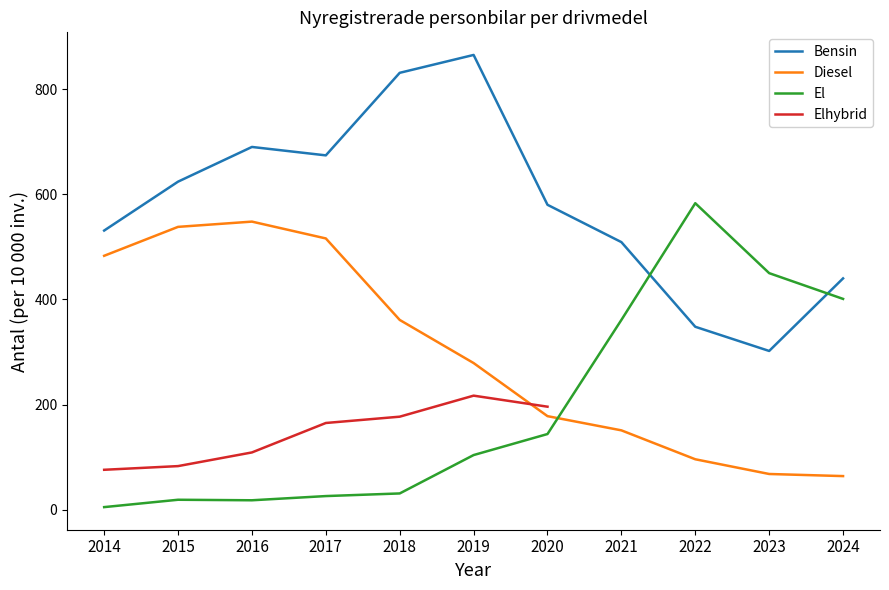

True or false: El and Bensin cross at least once.

True